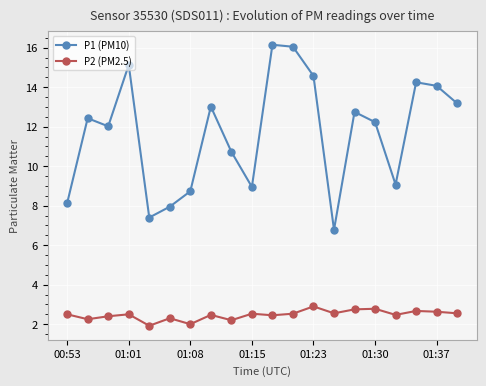

True or false: P2 (PM2.5) and P1 (PM10) cross at least once.

False